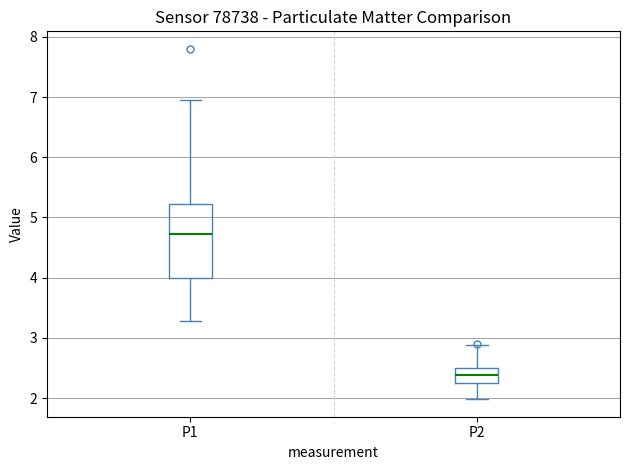

Which box is the tallest, from its lower edge to its upper edge?

P1